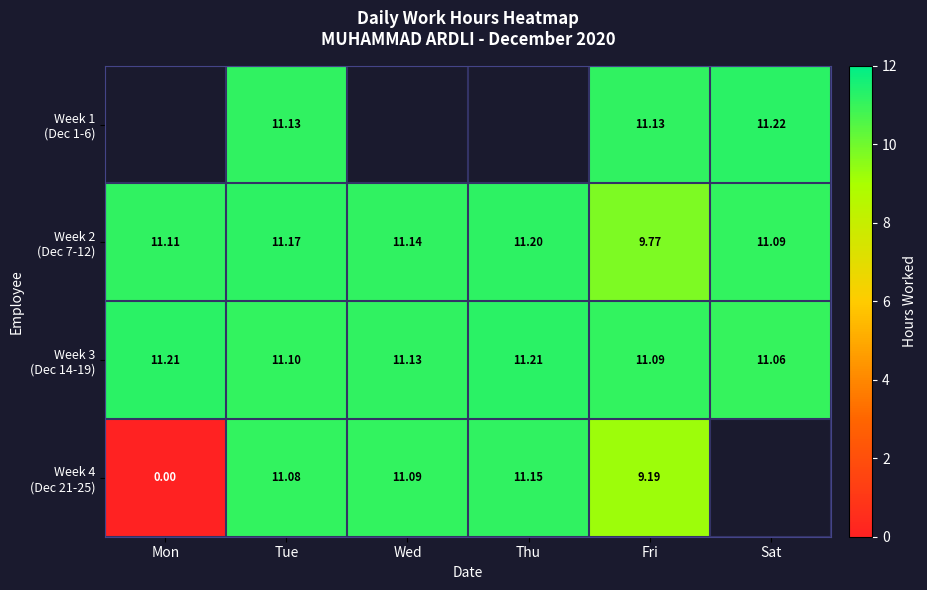

True or false: Week 3 (Dec 14-19) has a value of 11.1 at Fri.

True